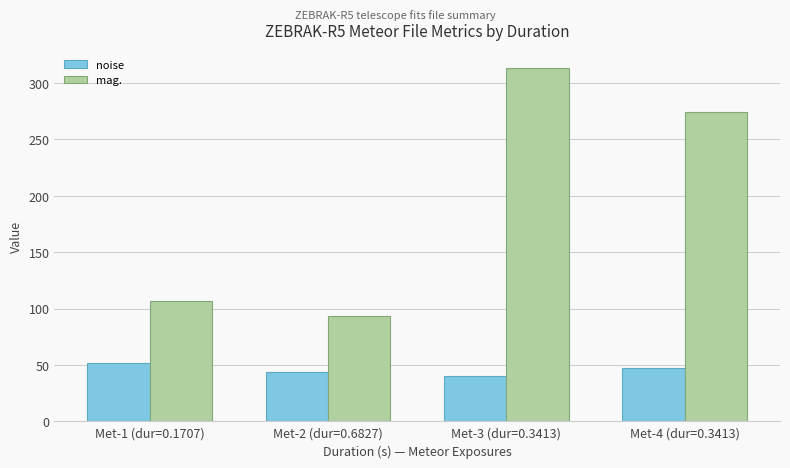

How many bars are there in total?

8